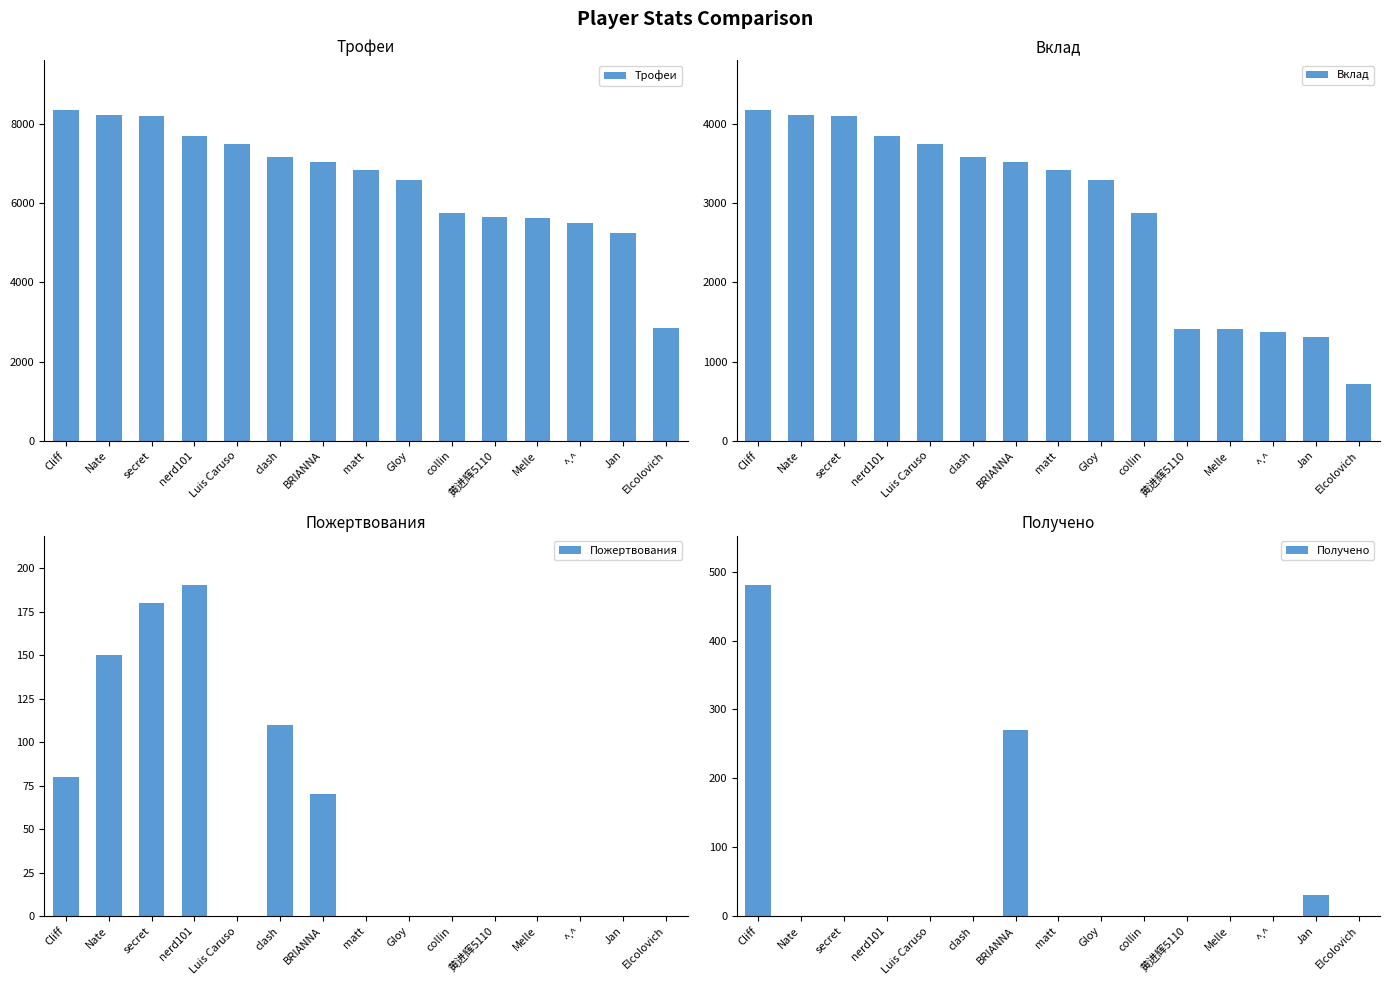

What are all the series names shown in the legend?

Трофеи, Вклад, Пожертвования, Получено